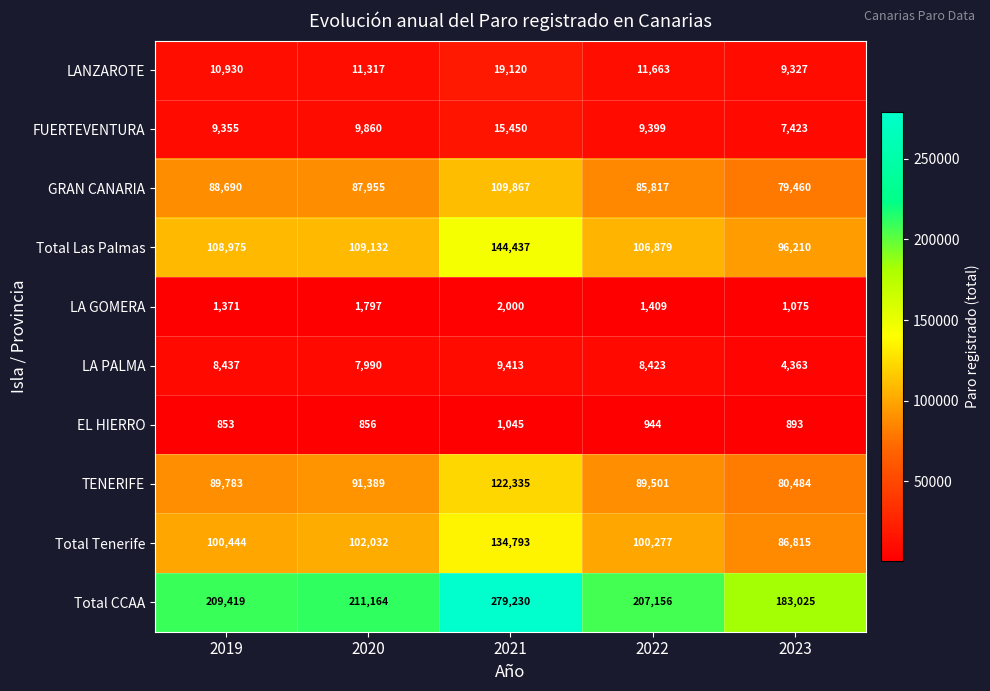

What is the difference between the second highest and minimum values in the Total Las Palmas series?

12922